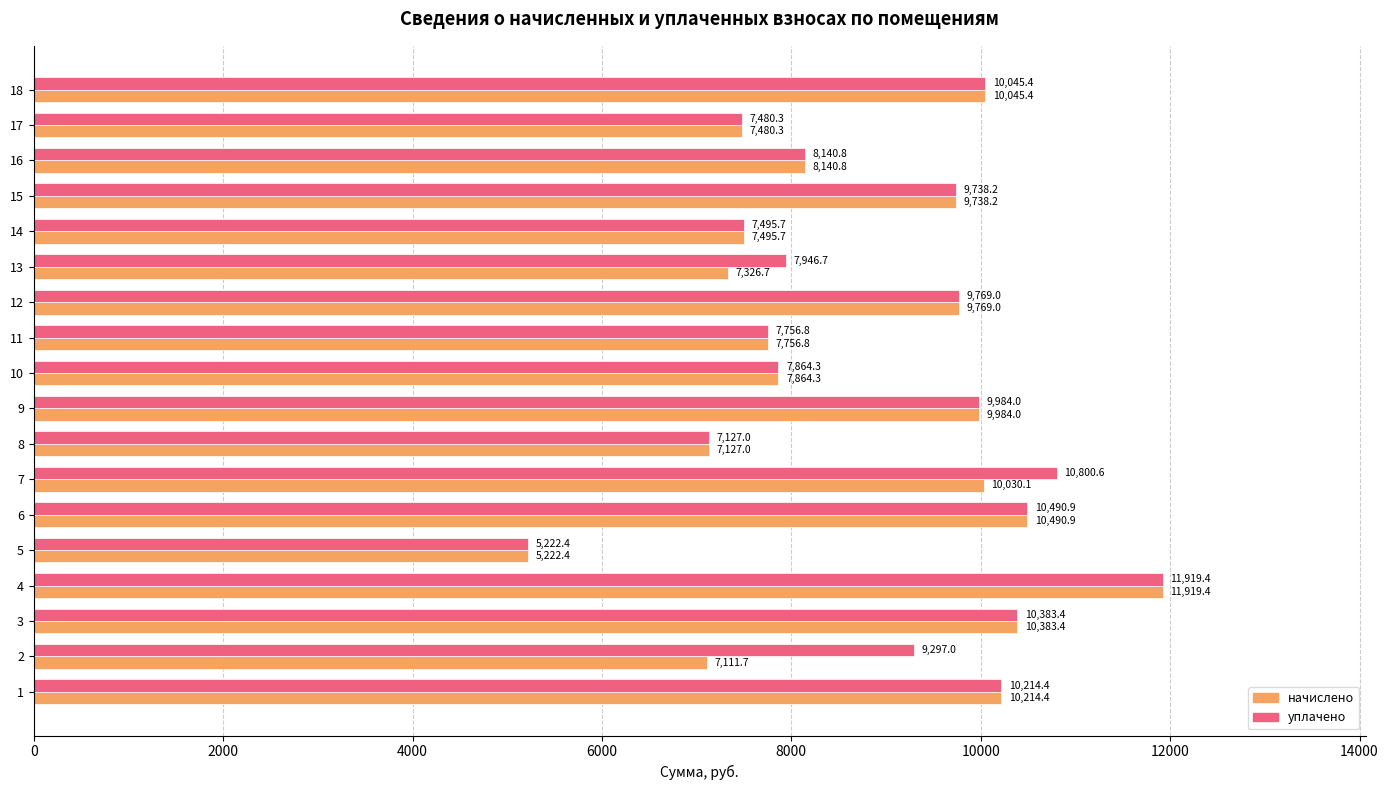

True or false: уплачено has a value of 16897.7 at 3.

False